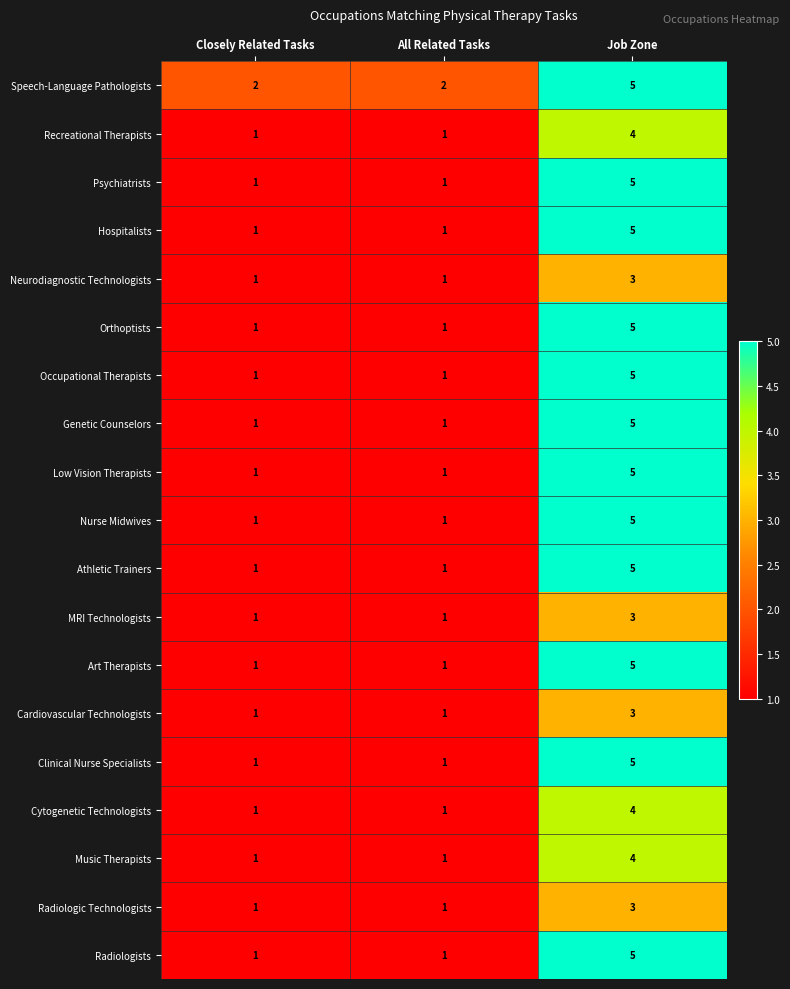

What is the total value across all series at All Related Tasks?

20